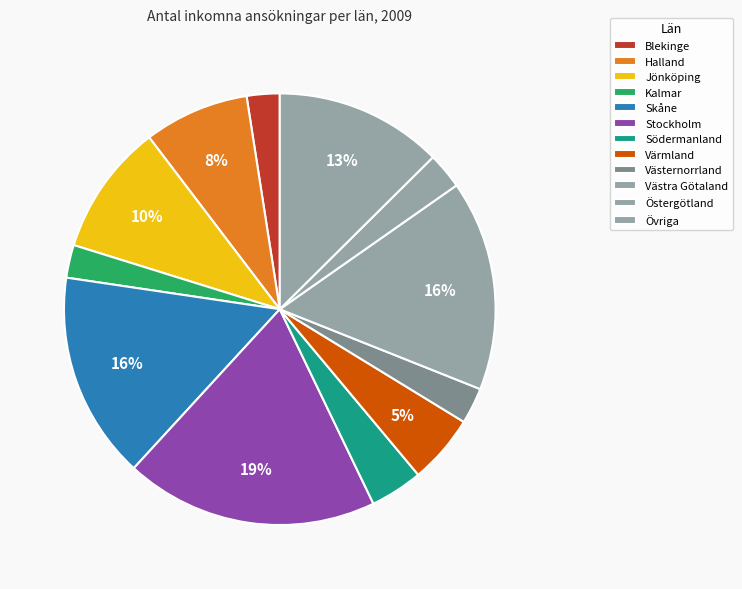

What percentage is the Södermanland slice, to the nearest percent?

4%